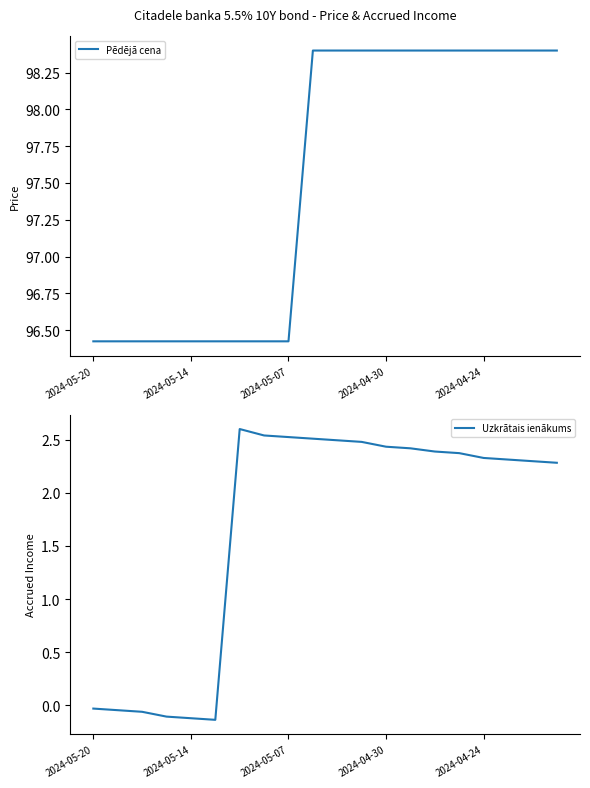

How many values in the Uzkrātais ienākums series exceed 2?

14